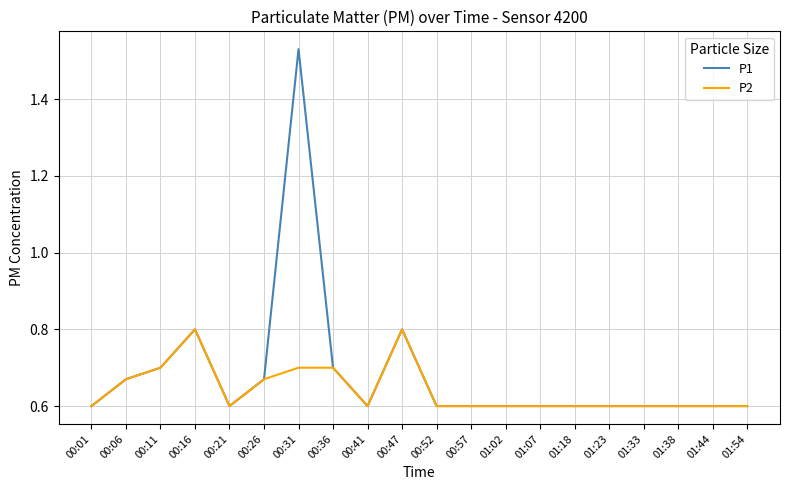

What is the smallest value displayed?

0.6